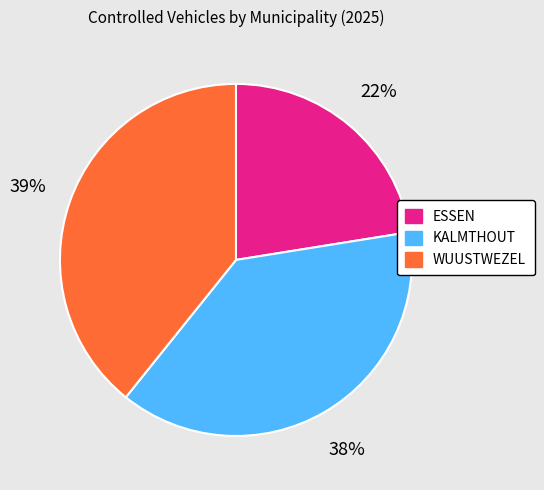

Which slice is the smallest?

ESSEN